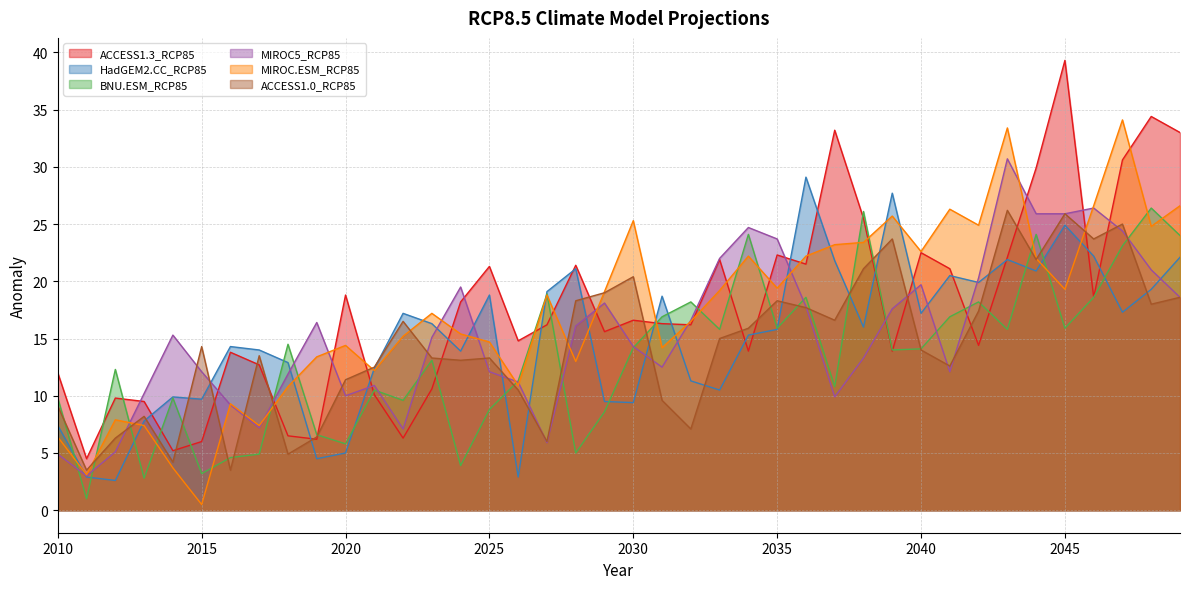

Reading right to left, what are all the values shown in this chart?

ACCESS1.3_RCP85: 2049=33.0	2048=34.4	2047=30.6	2046=18.6	2045=39.3	2044=29.9	2043=22.1	2042=14.4	2041=21.1	2040=22.5	2039=13.9	2038=25.5	2037=33.2	2036=21.5	2035=22.3	2034=13.9	2033=21.9	2032=16.2	2031=16.3	2030=16.6	2029=15.6	2028=21.4	2027=16.2	2026=14.8	2025=21.3	2024=18.2	2023=10.6	2022=6.3	2021=10.1	2020=18.8	2019=6.2	2018=6.5	2017=12.7	2016=13.8	2015=6.0	2014=5.2	2013=9.5	2012=9.8	2011=4.5	2010=12.0
HadGEM2.CC_RCP85: 2049=22.1	2048=19.3	2047=17.3	2046=22.2	2045=24.9	2044=20.9	2043=21.9	2042=19.9	2041=20.5	2040=17.2	2039=27.7	2038=16.0	2037=21.8	2036=29.1	2035=15.8	2034=15.3	2033=10.5	2032=11.3	2031=18.7	2030=9.4	2029=9.5	2028=21.1	2027=19.1	2026=2.9	2025=18.8	2024=13.9	2023=16.3	2022=17.2	2021=12.4	2020=5.0	2019=4.5	2018=12.9	2017=14.0	2016=14.3	2015=9.7	2014=9.9	2013=7.8	2012=2.6	2011=2.9	2010=7.4
BNU.ESM_RCP85: 2049=24.0	2048=26.4	2047=23.1	2046=18.6	2045=15.9	2044=24.1	2043=15.8	2042=18.2	2041=16.9	2040=14.1	2039=14.0	2038=26.1	2037=10.8	2036=18.6	2035=15.9	2034=24.1	2033=15.8	2032=18.2	2031=16.9	2030=14.2	2029=8.6	2028=5.0	2027=18.9	2026=11.3	2025=8.8	2024=3.9	2023=13.1	2022=9.6	2021=10.5	2020=5.8	2019=6.6	2018=14.5	2017=4.9	2016=4.6	2015=3.2	2014=9.8	2013=2.8	2012=12.3	2011=1.0	2010=9.8
MIROC5_RCP85: 2049=18.6	2048=21.0	2047=24.4	2046=26.4	2045=25.9	2044=25.9	2043=30.7	2042=20.3	2041=12.1	2040=19.7	2039=17.6	2038=13.3	2037=9.9	2036=17.8	2035=23.7	2034=24.7	2033=22.0	2032=16.6	2031=12.5	2030=14.3	2029=18.1	2028=16.1	2027=5.9	2026=11.2	2025=12.1	2024=19.5	2023=15.1	2022=7.1	2021=10.9	2020=10.0	2019=16.4	2018=11.9	2017=7.2	2016=9.2	2015=12.1	2014=15.3	2013=10.2	2012=5.1	2011=3.0	2010=4.9
MIROC.ESM_RCP85: 2049=26.6	2048=24.8	2047=34.1	2046=26.6	2045=19.3	2044=22.0	2043=33.4	2042=24.9	2041=26.3	2040=22.6	2039=25.7	2038=23.4	2037=23.2	2036=22.2	2035=19.4	2034=22.2	2033=19.2	2032=16.5	2031=14.2	2030=25.3	2029=19.1	2028=13.0	2027=18.8	2026=10.9	2025=14.7	2024=15.4	2023=17.2	2022=15.2	2021=12.2	2020=14.4	2019=13.4	2018=10.8	2017=7.4	2016=9.3	2015=0.5	2014=3.7	2013=7.4	2012=7.9	2011=3.1	2010=6.4
ACCESS1.0_RCP85: 2049=18.6	2048=18.0	2047=25.0	2046=23.7	2045=25.9	2044=21.9	2043=26.2	2042=17.4	2041=12.6	2040=14.0	2039=23.7	2038=21.1	2037=16.6	2036=17.7	2035=18.3	2034=15.9	2033=15.0	2032=7.1	2031=9.6	2030=20.4	2029=19.0	2028=18.3	2027=6.0	2026=10.5	2025=13.3	2024=13.1	2023=13.3	2022=16.5	2021=12.5	2020=11.4	2019=6.4	2018=4.9	2017=13.5	2016=3.5	2015=14.3	2014=4.2	2013=8.2	2012=6.3	2011=3.5	2010=9.1